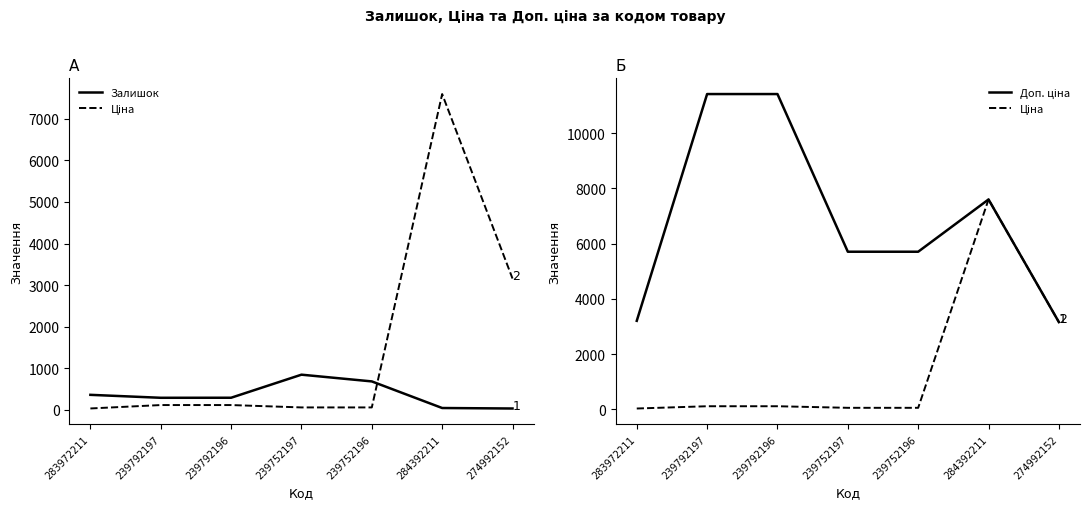

Reading left to right, list all the values displayed in this chart.

Залишок: 360.0	289.0	290.0	845.0	683.0	43.0	31.0
Ціна: 32.0	114.1	114.1	57.0	57.0	7596.5	3157.9
Доп. ціна: 3205.0	11410.0	11410.0	5705.0	5705.0	7596.5	3158.0